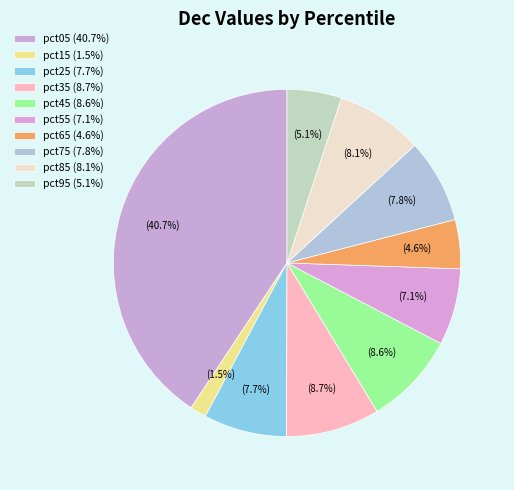

How many slices are in this pie chart?

10